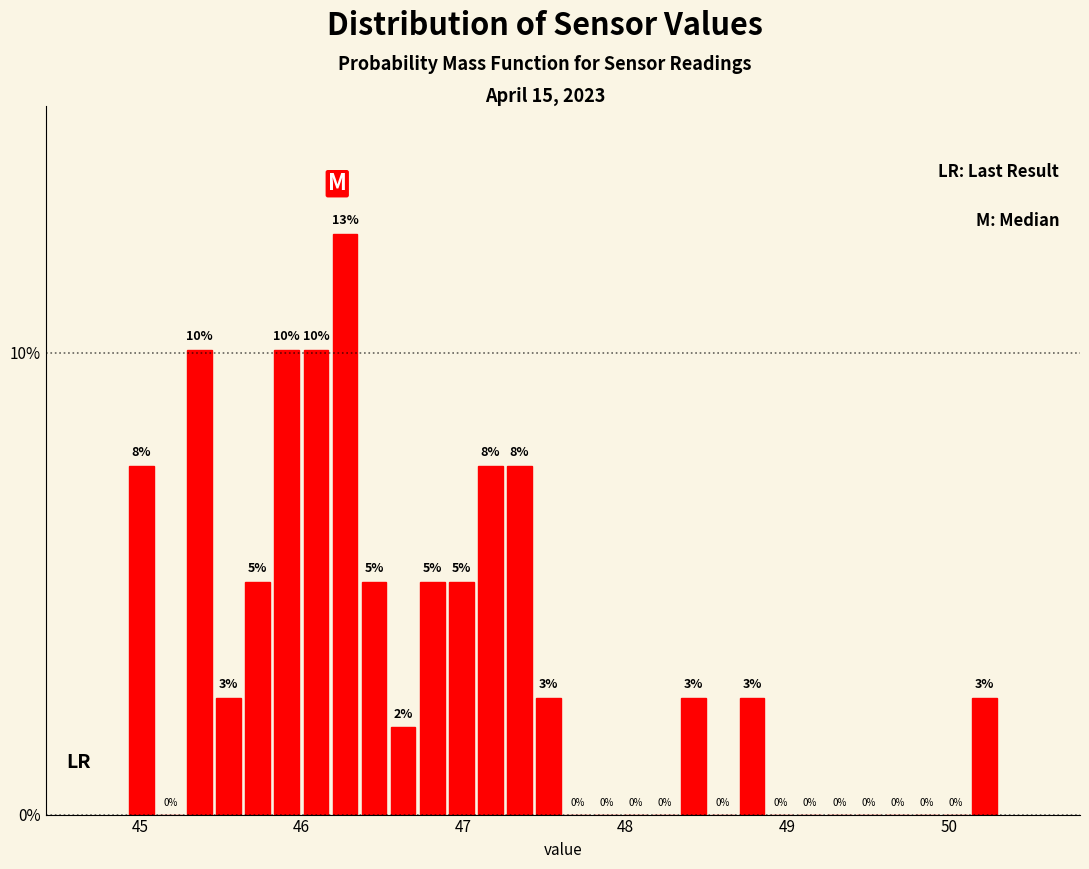

Around what value on the x-axis is the tallest bar? Give the approximate position of its centre, as read against the axis.

46.3